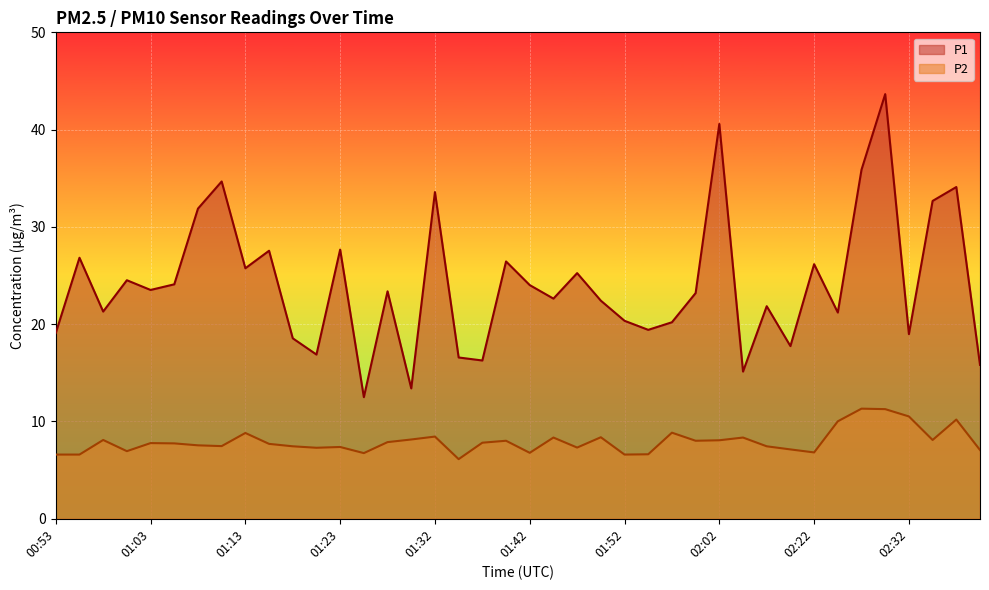

Rank the series by their average value, from lowest to highest.

P2, P1